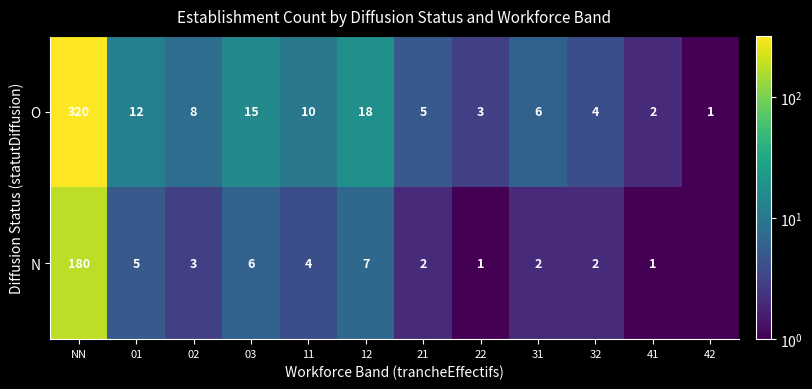

How many values in the O series are below 8?

6